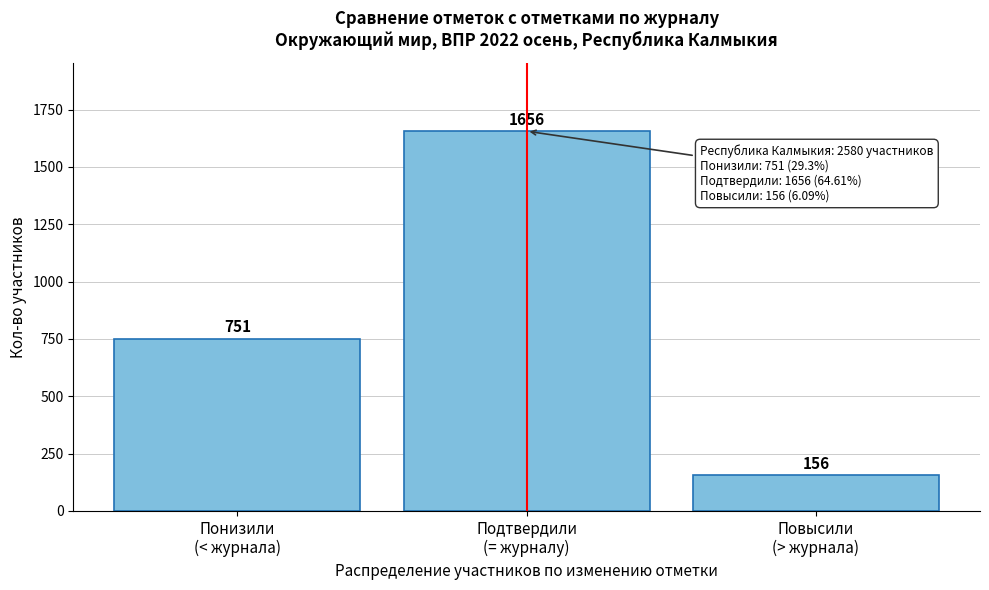

Reading left to right, extract all data points from this chart.

751	1656	156